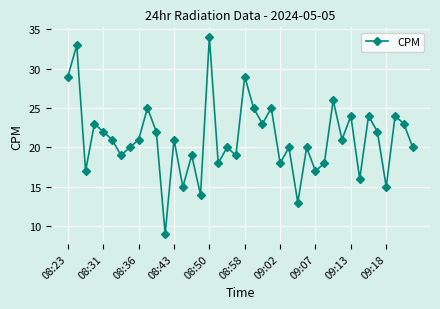

What is the minimum value shown in the chart?

9